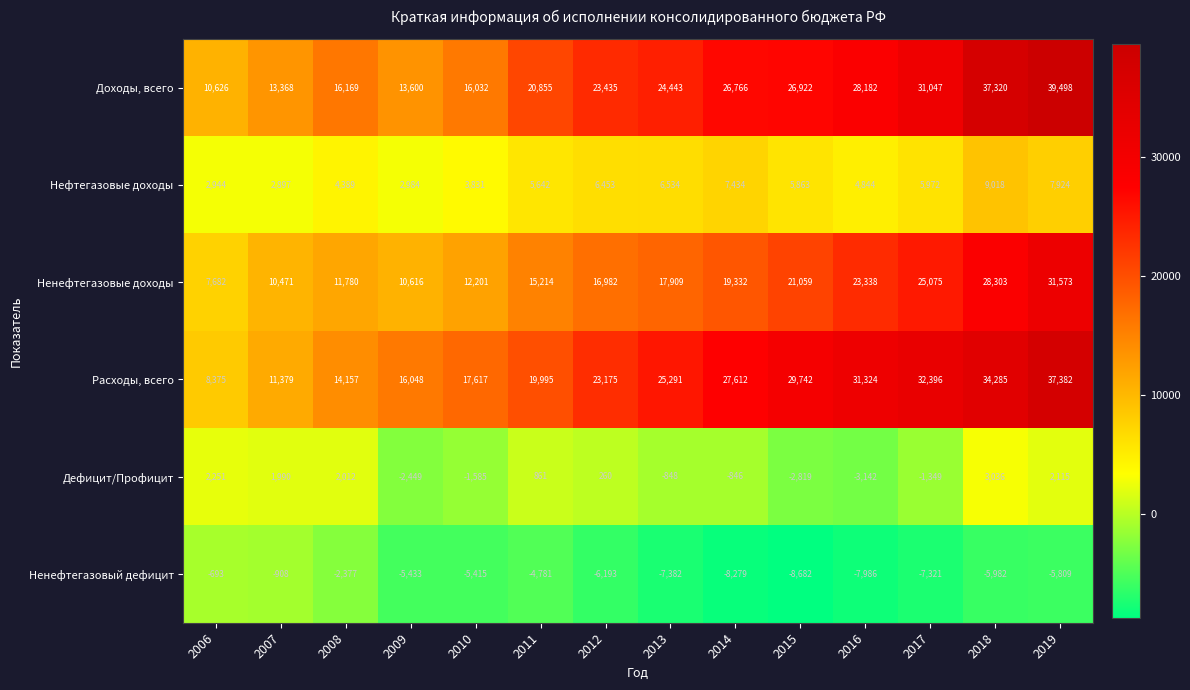

What value does the Ненефтегазовый дефицит series have at 2009, to the nearest 50?

-5450